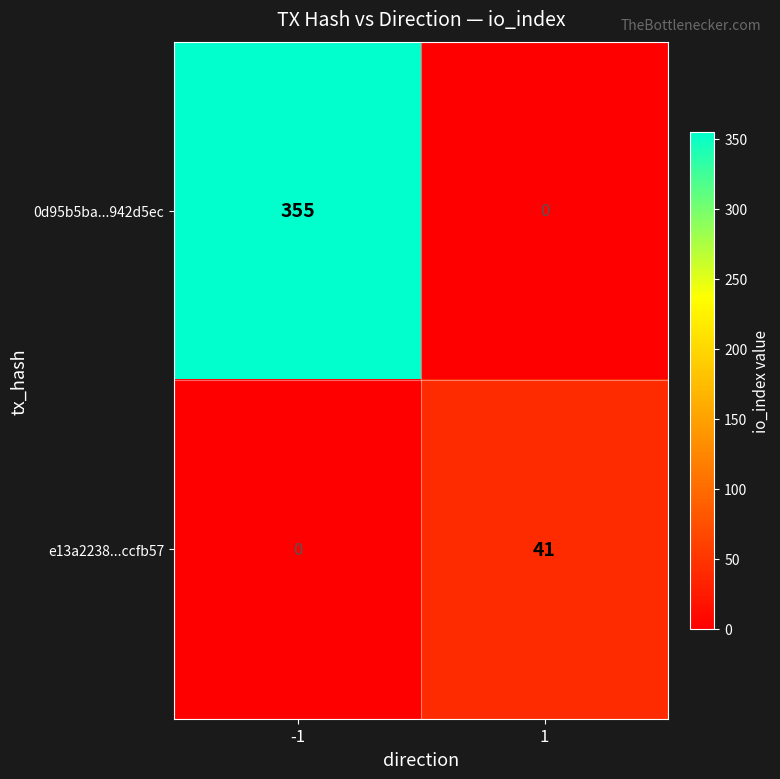

How many data points in e13a2238...ccfb57 are less than 41?

1